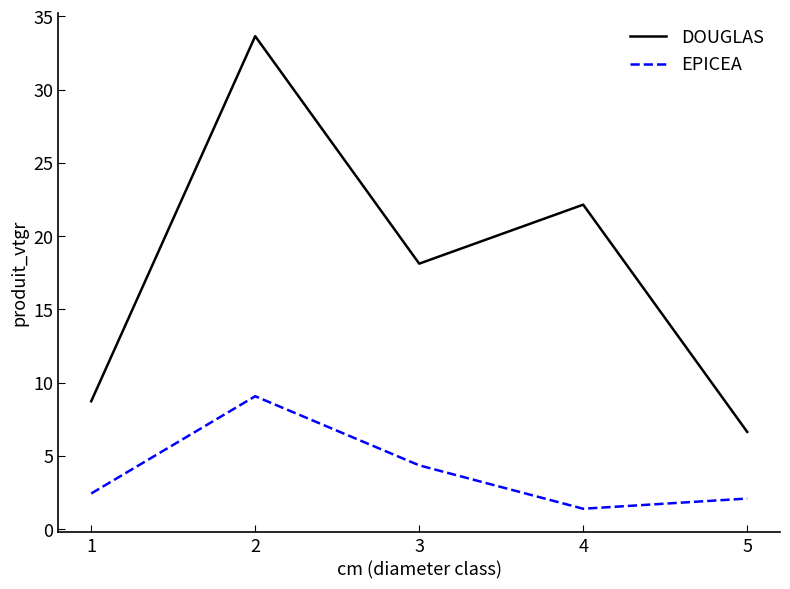

At which category does DOUGLAS reach its first local peak?

2